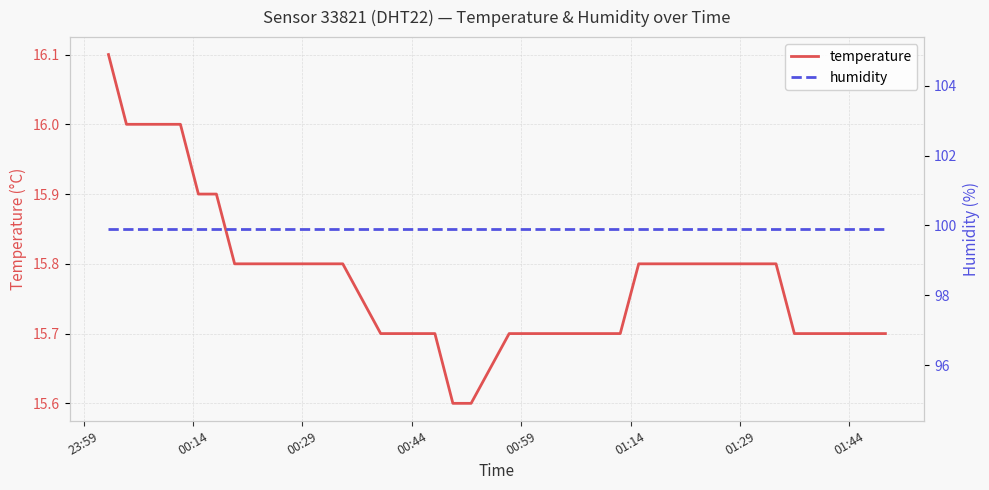

What is the highest value of the humidity series?

99.9